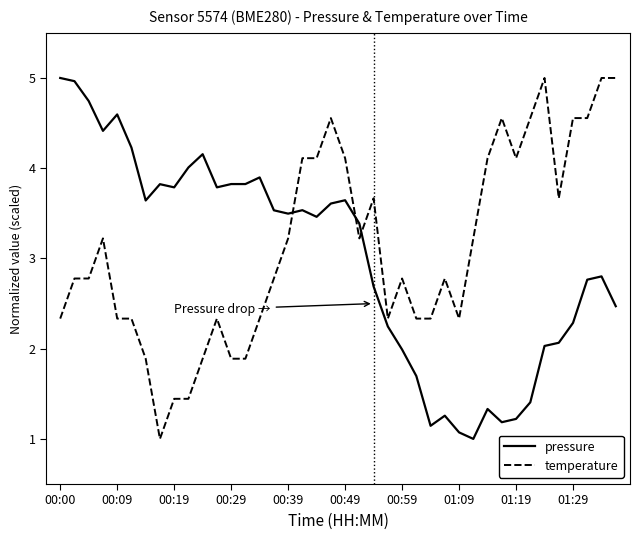

What is the difference between the maximum and minimum values in the pressure series?

4.0